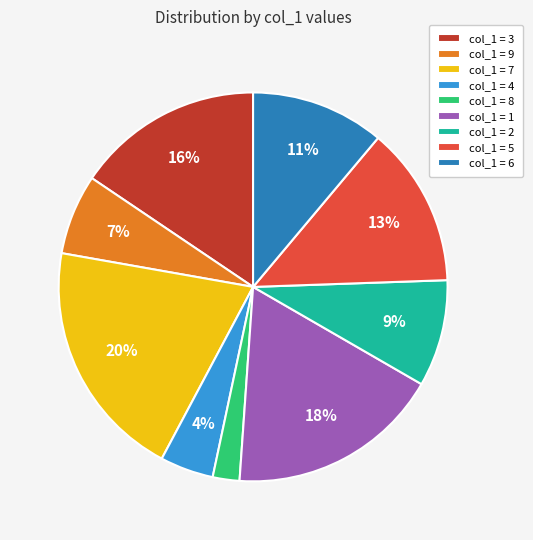

Do col_1 = 5 and col_1 = 8 together represent more than half of the pie?

No